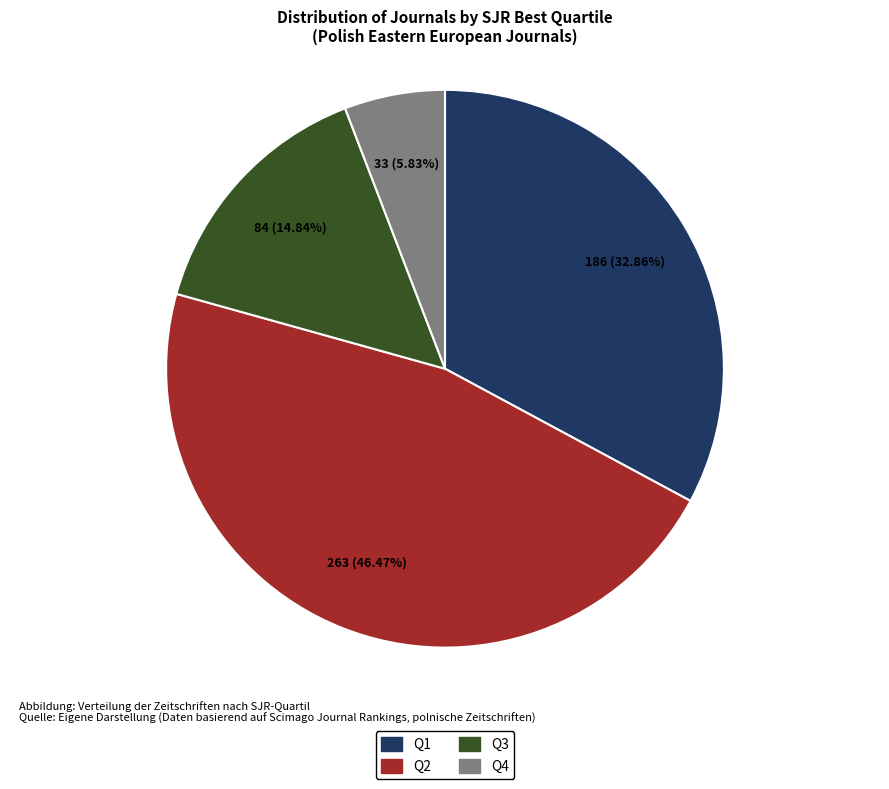

Approximately how many times larger is the value at Q1 compared to Q4?

5.6